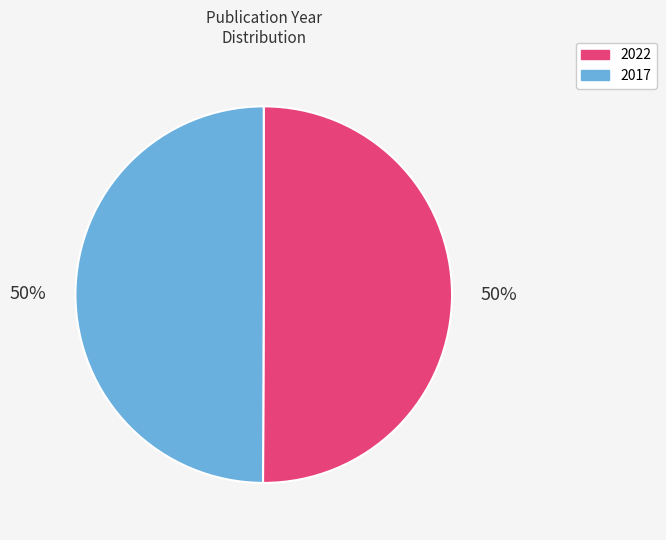

To the nearest percent, what is the average slice percentage?

50%